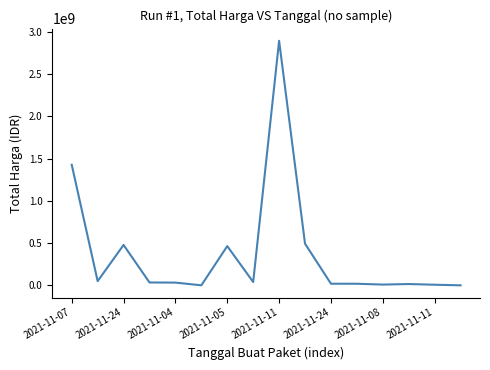

What is the greatest value displayed?

2892122000